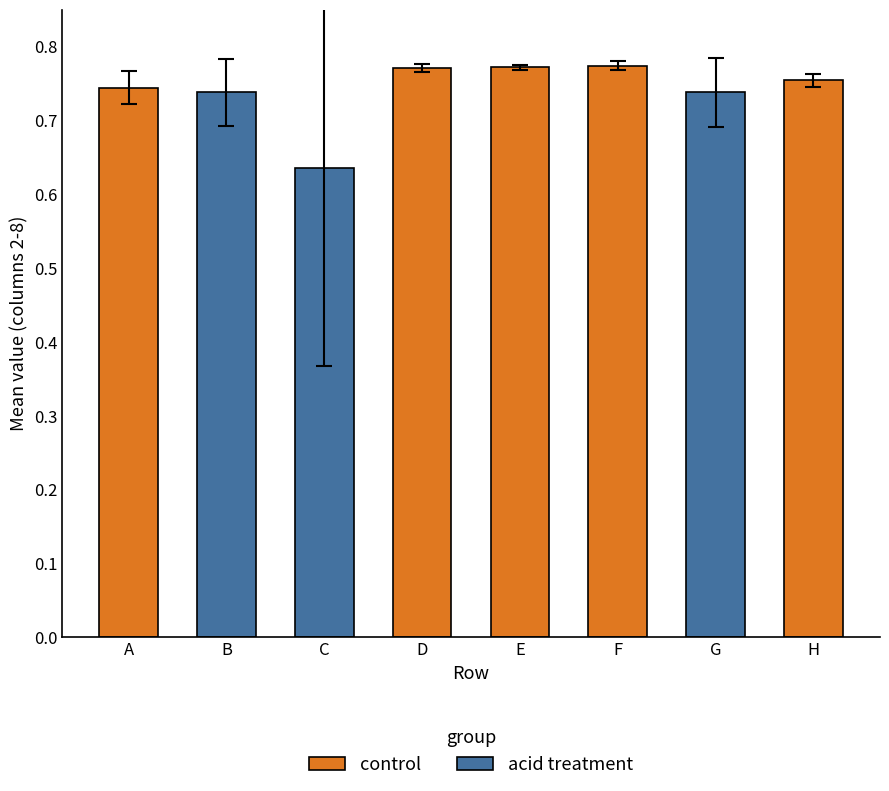

What is the sum of the values at A and C?

1.4